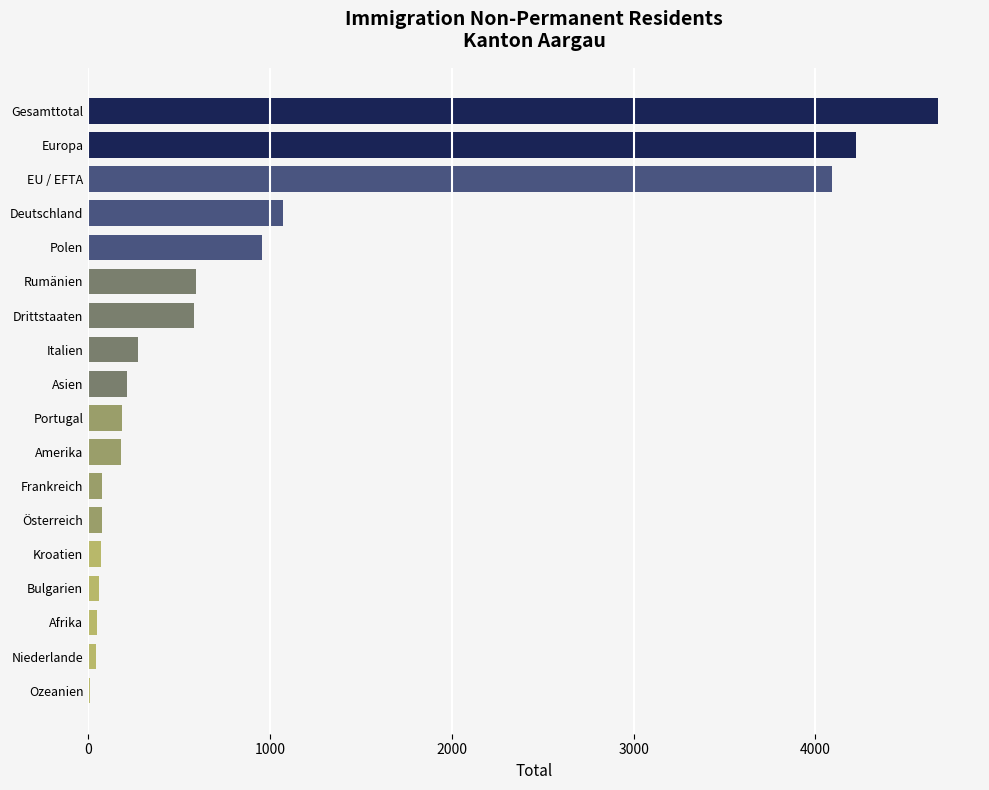

What is the change in value from Portugal to Rumänien?

+404